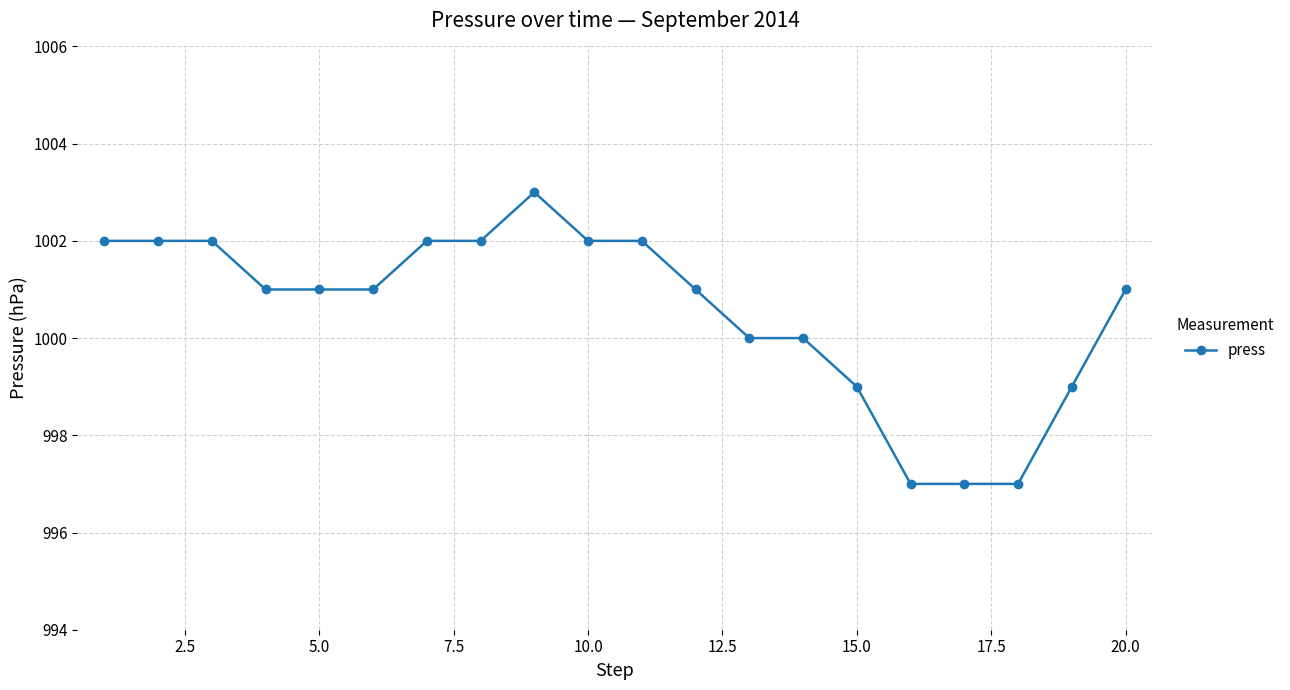

What is the sum of all values?

20011